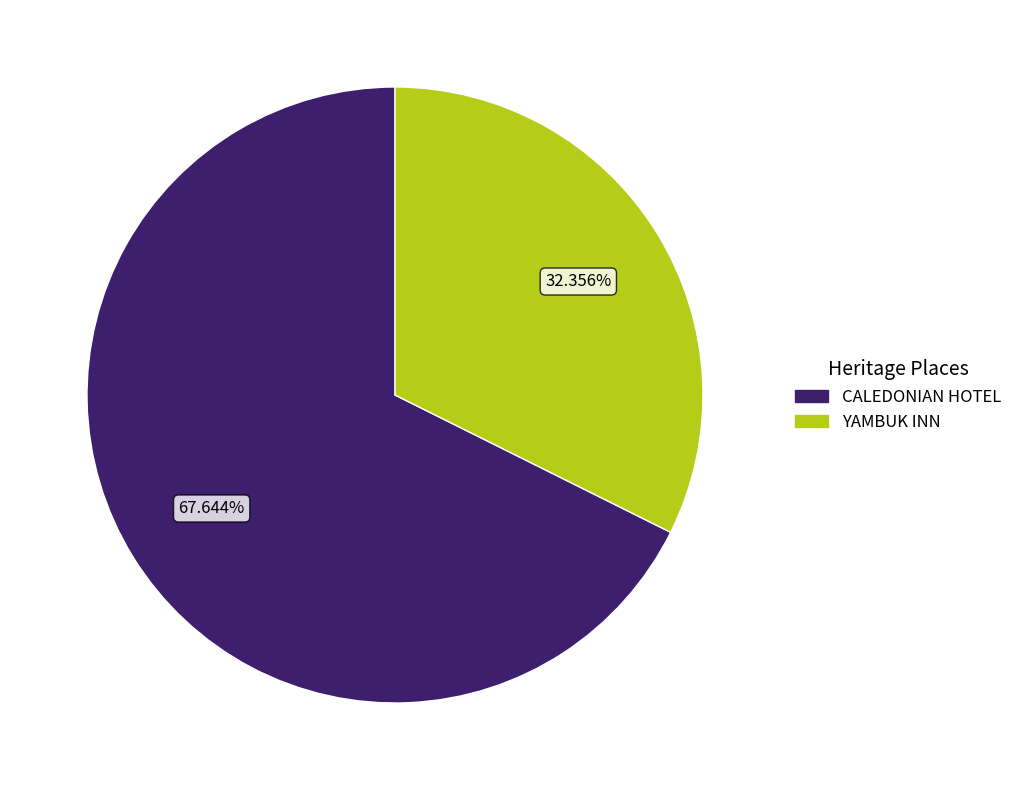

Which category has the biggest portion of the pie?

CALEDONIAN HOTEL